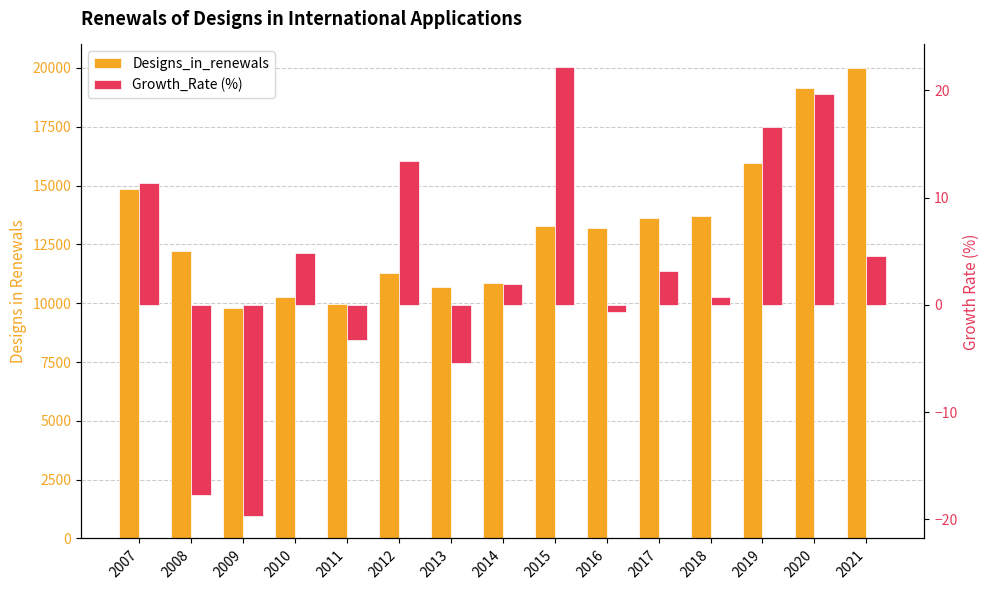

At which label does Designs_in_renewals reach its minimum?

2009